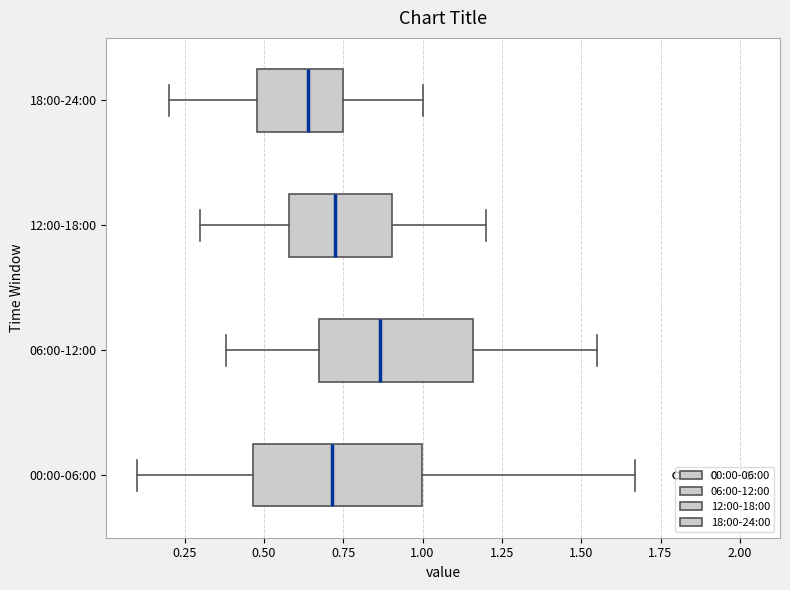

Reading bottom to top, transcribe this box plot: for each box, give where its median line is, the range the box spans, and where its two whiskers end, as read against the x-axis. The values are not printed on the chart, so give them approximately, as read against the axis.

00:00-06:00: median 0.70, box 0.45 to 1.00, whiskers 0.10 to 1.65
06:00-12:00: median 0.85, box 0.65 to 1.15, whiskers 0.40 to 1.55
12:00-18:00: median 0.75, box 0.60 to 0.90, whiskers 0.30 to 1.20
18:00-24:00: median 0.65, box 0.50 to 0.75, whiskers 0.20 to 1.00